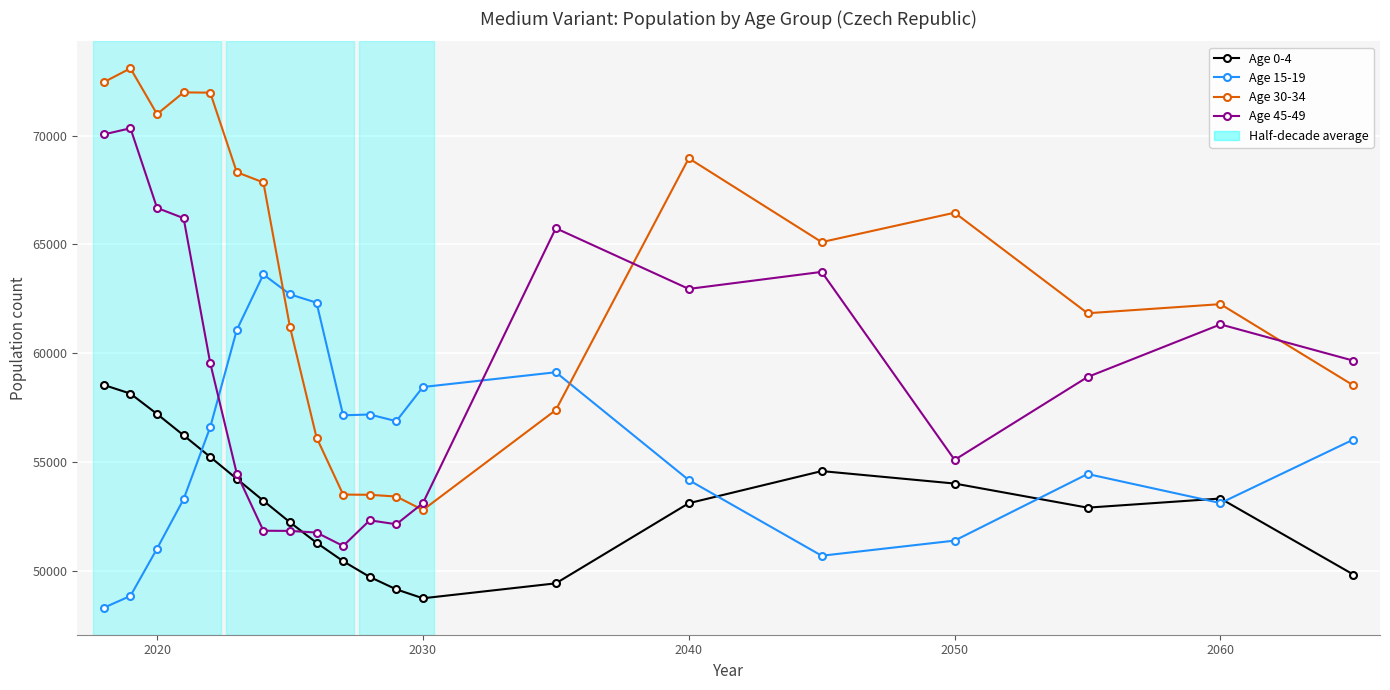

What is the lowest value of the Age 15-19 series?

48318